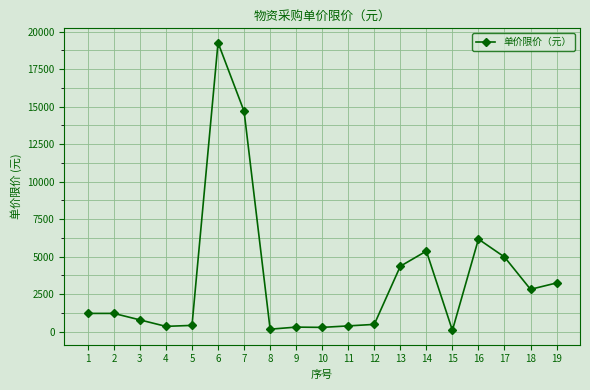

The value at 7 is 19973.2. True or false?

False